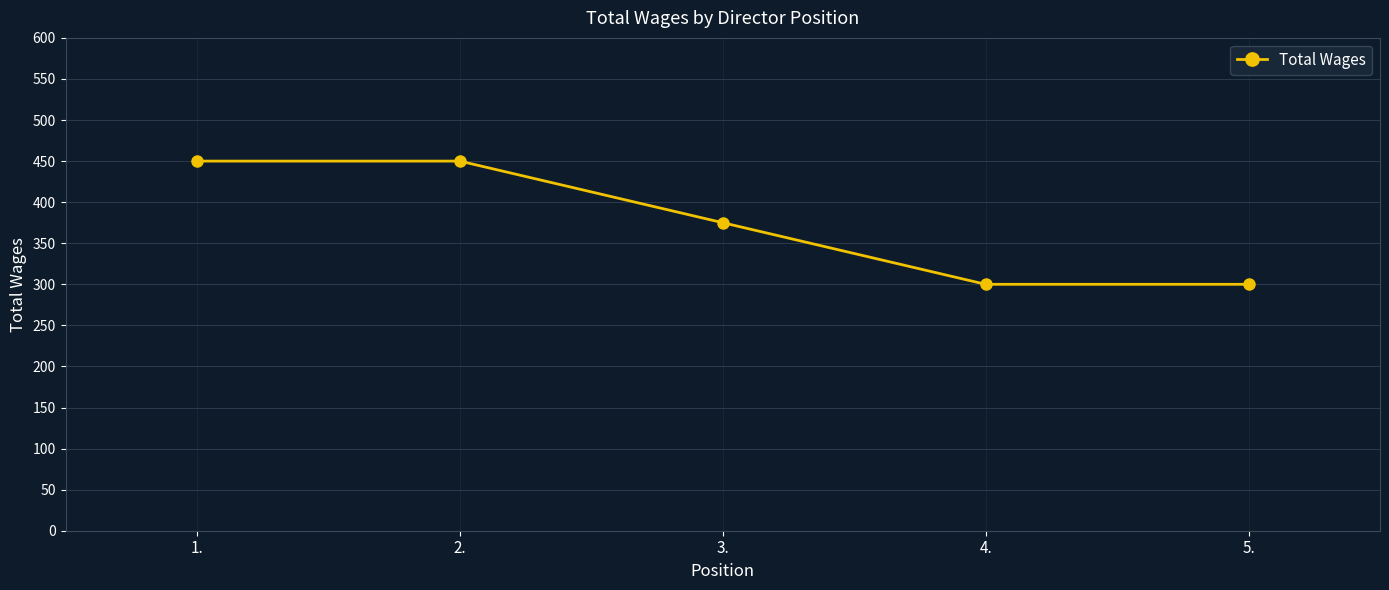

Is it true that the value at 4. is 536?

False